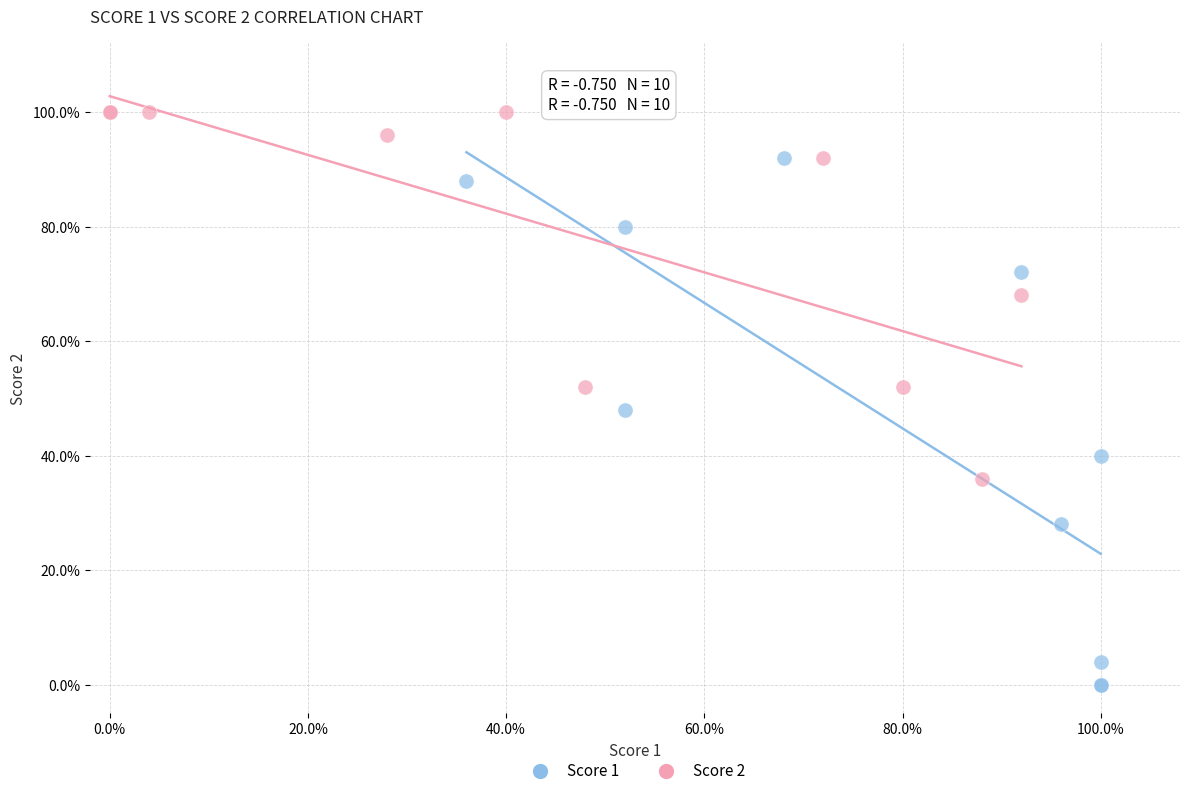

What are all the series names shown in the legend?

Score 1, Score 2